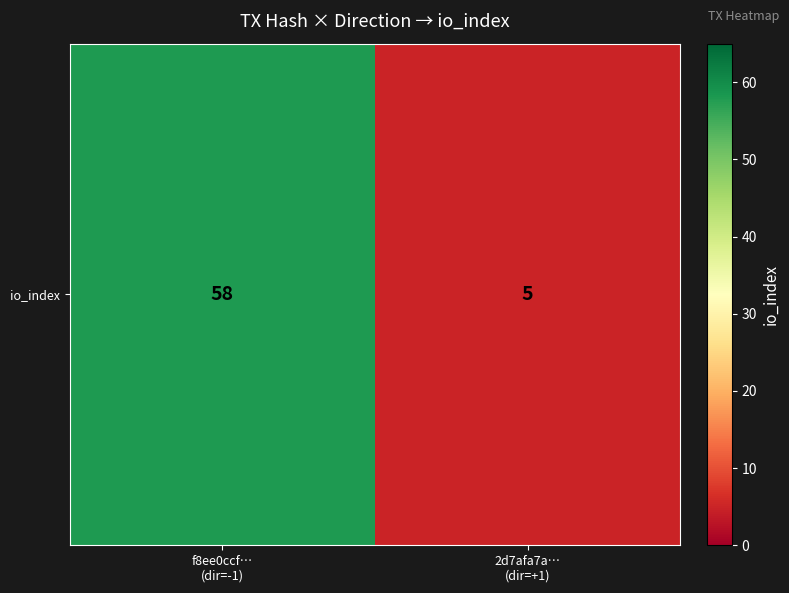

At which label is the value closest to 31?

2d7afa7a…
(dir=+1)